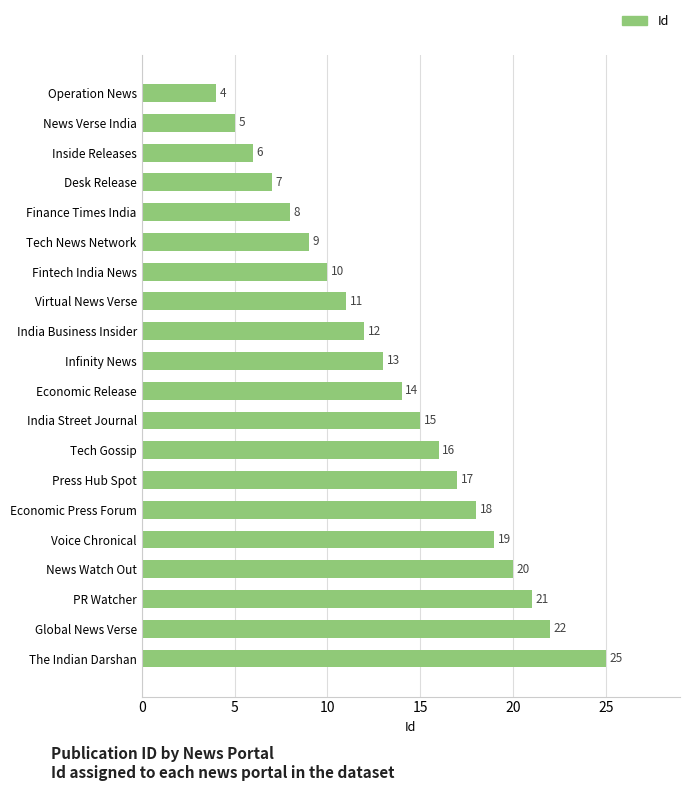

Approximately how many times larger is the value at India Business Insider compared to Press Hub Spot?

0.7